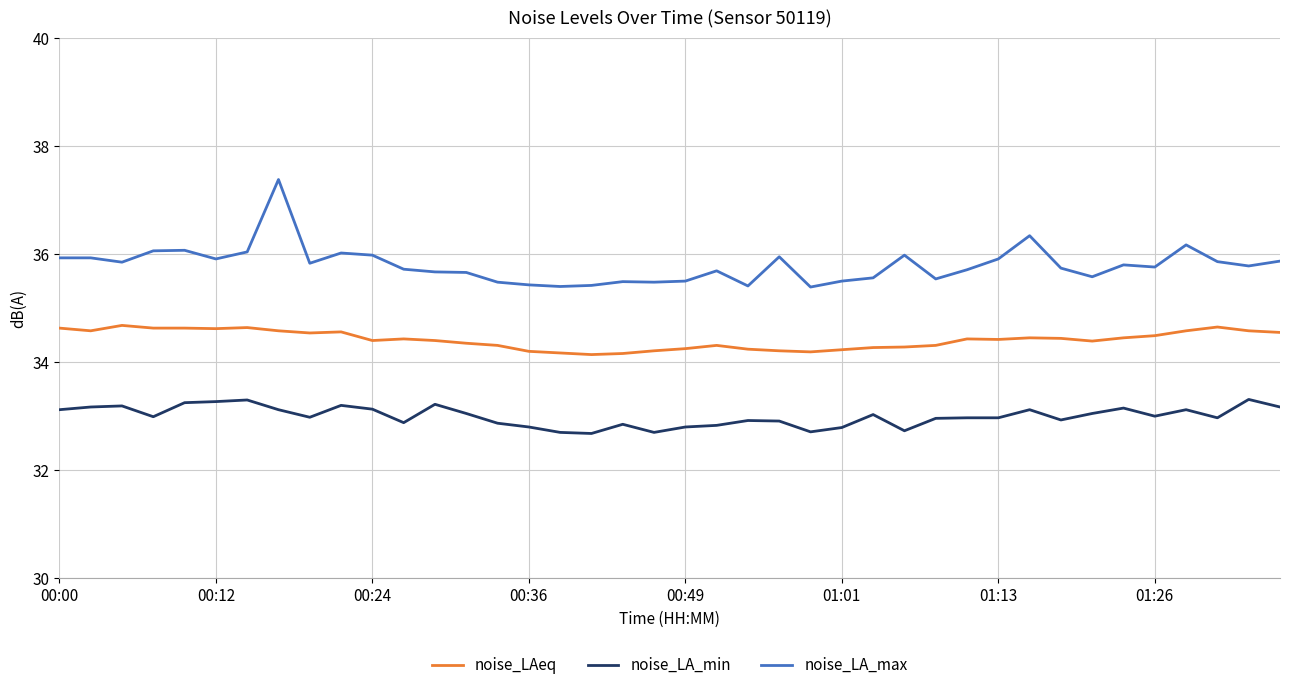

Which series has the largest range (max minus min)?

noise_LA_max